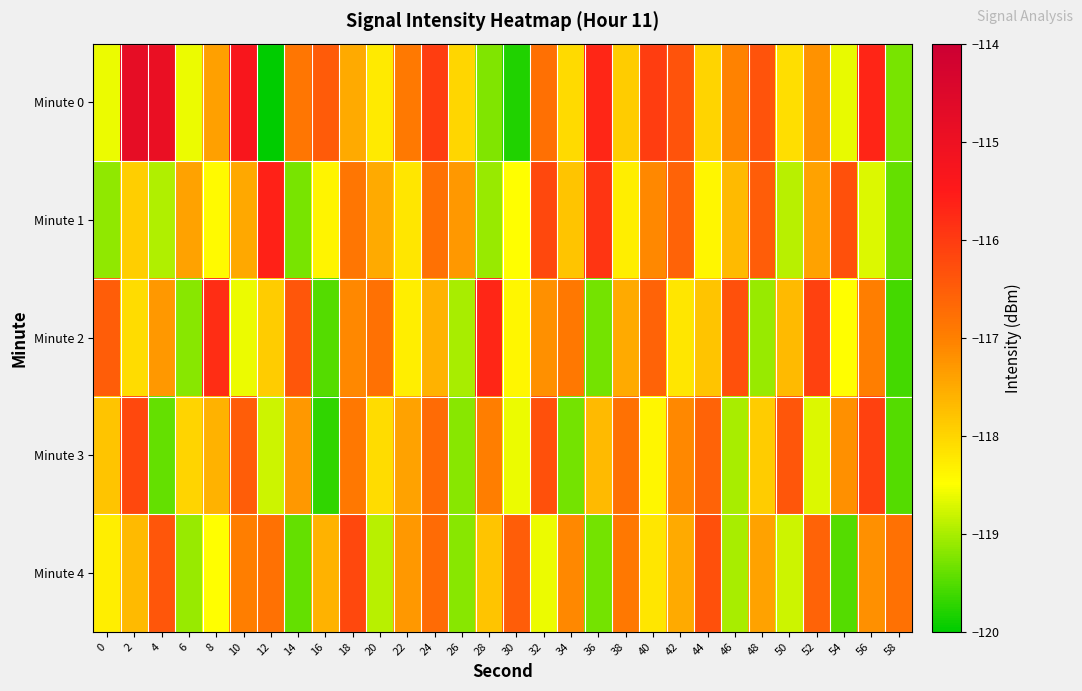

At which category is the sum across all series the highest?

24